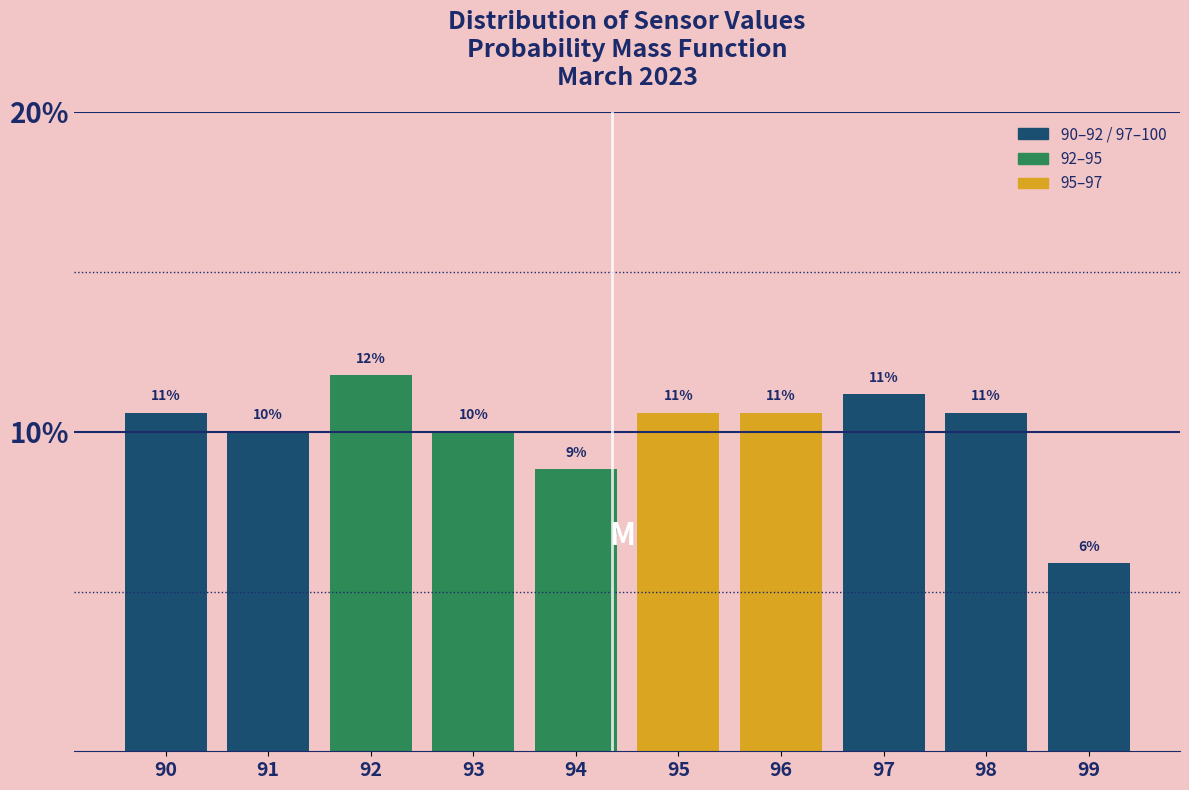

Does the chart contain any negative values?

No